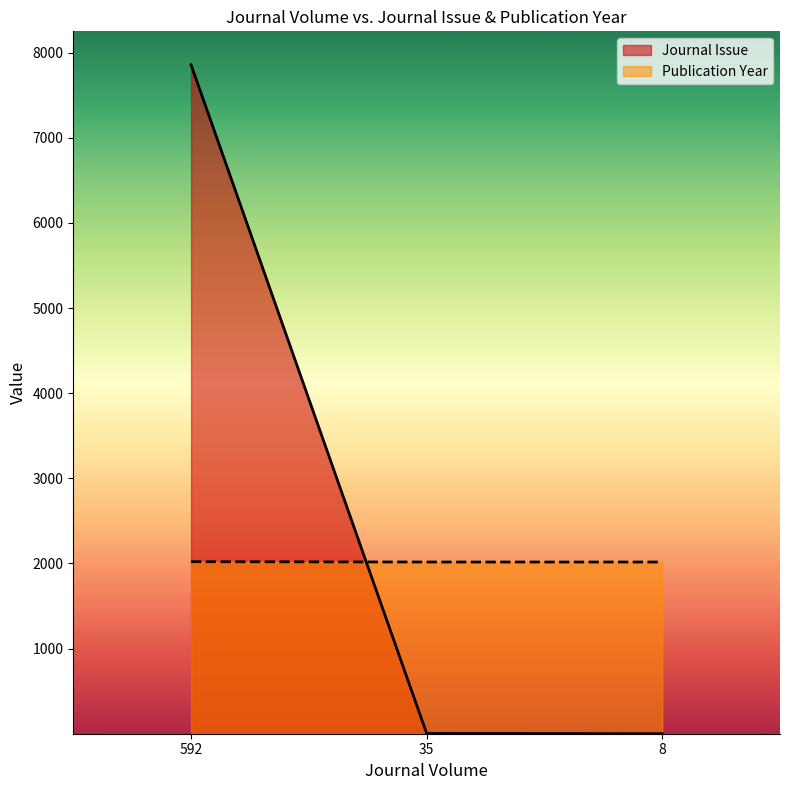

Rank the series by their average value, from highest to lowest.

Journal Issue, Publication Year